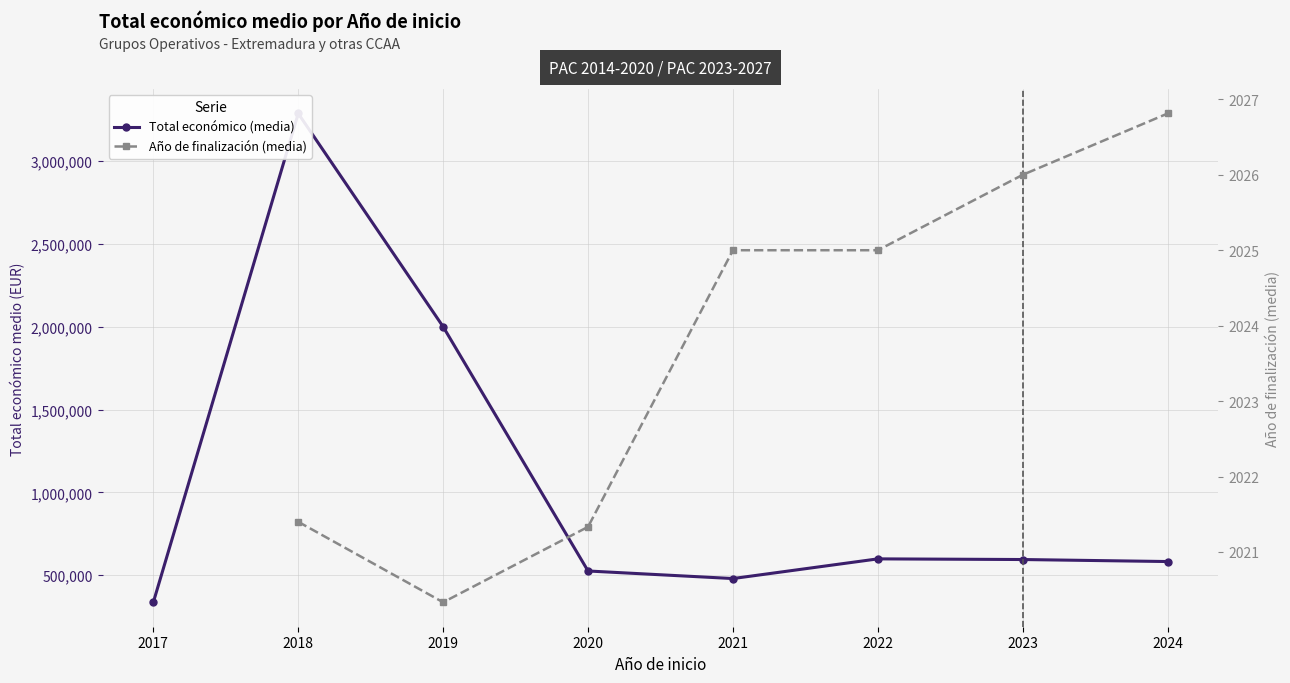

What are all the series names shown in the legend?

Total económico (media), Año de finalización (media)